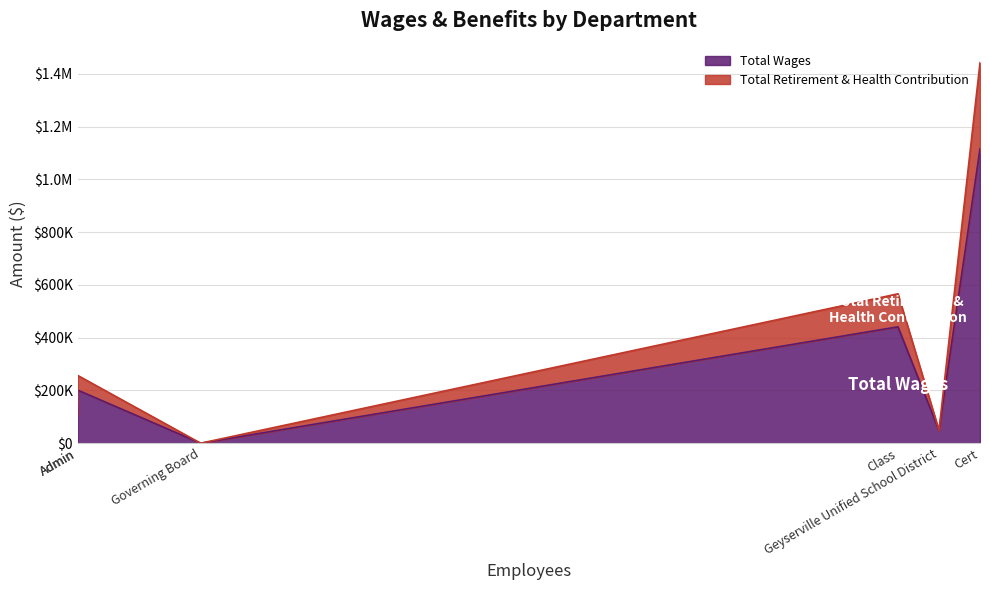

True or false: Total Retirement & Health Contribution and Total Wages cross at least once.

False